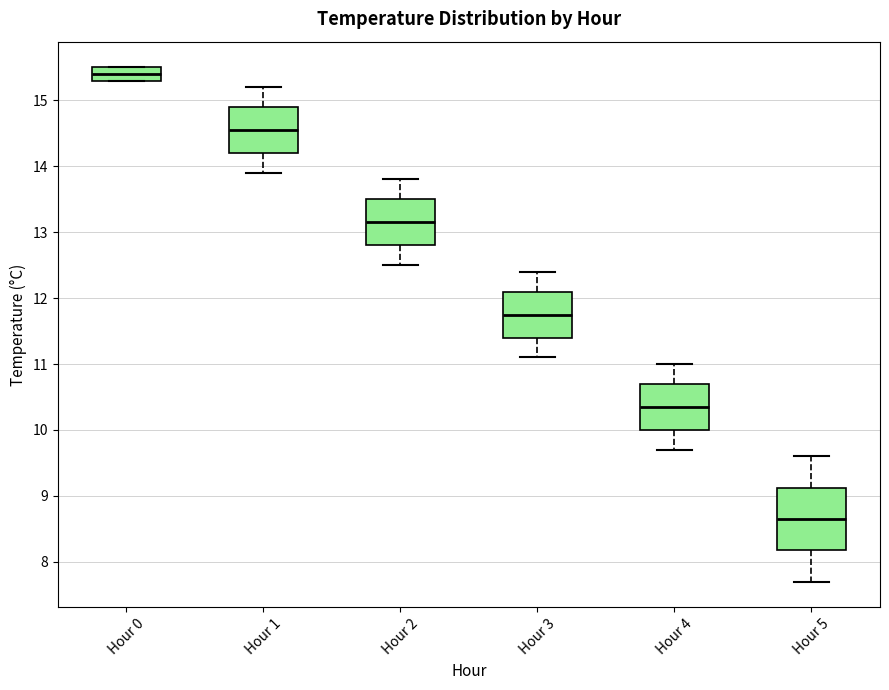

Which box has the lowest median line?

Hour 5